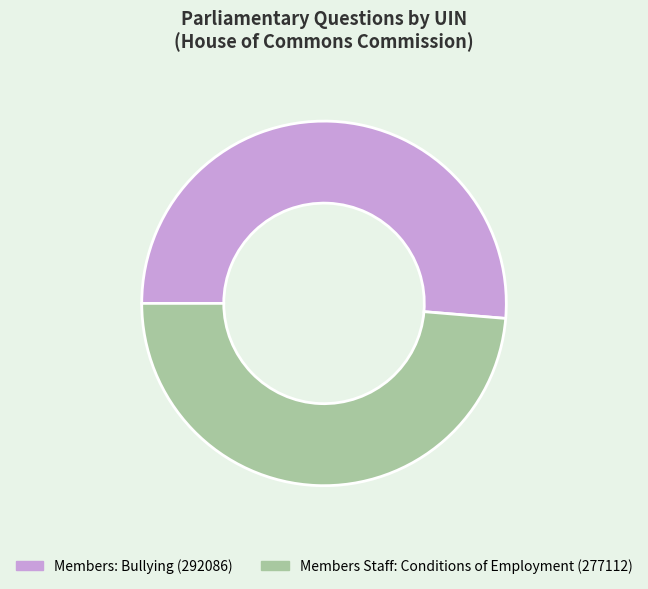

Is there any slice that represents more than half of the pie?

Yes